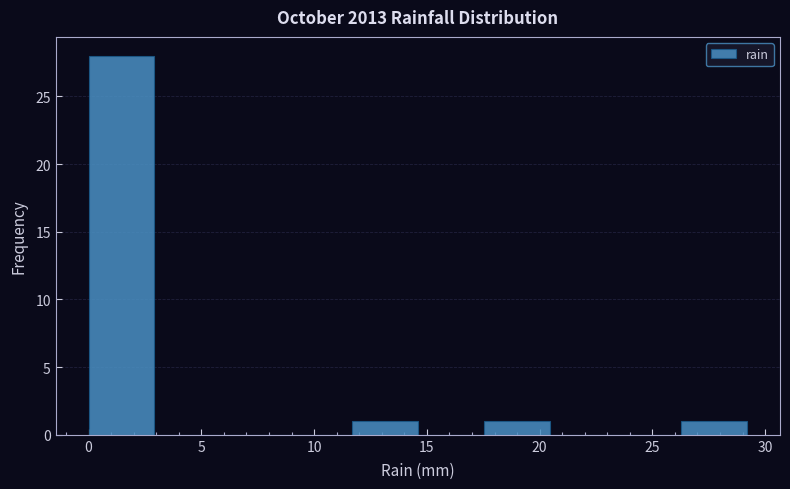

Which range on the x-axis has the tallest bar?

0.0 to 3.0